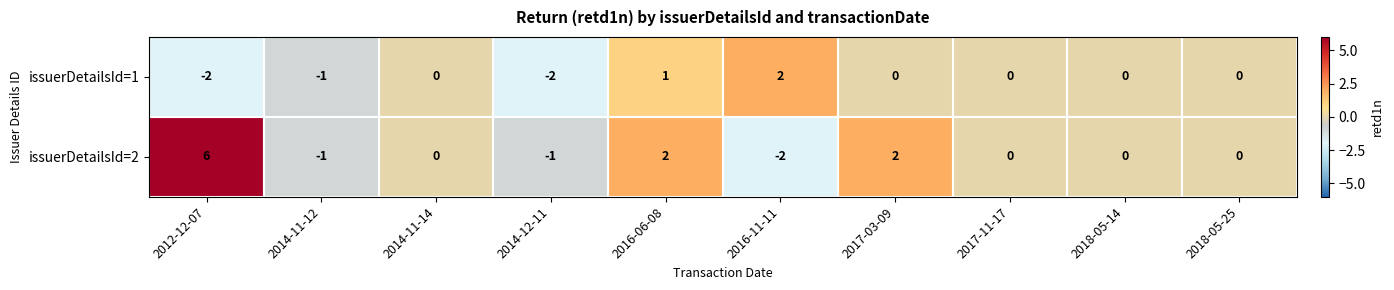

Which series has the widest spread of values?

issuerDetailsId=2